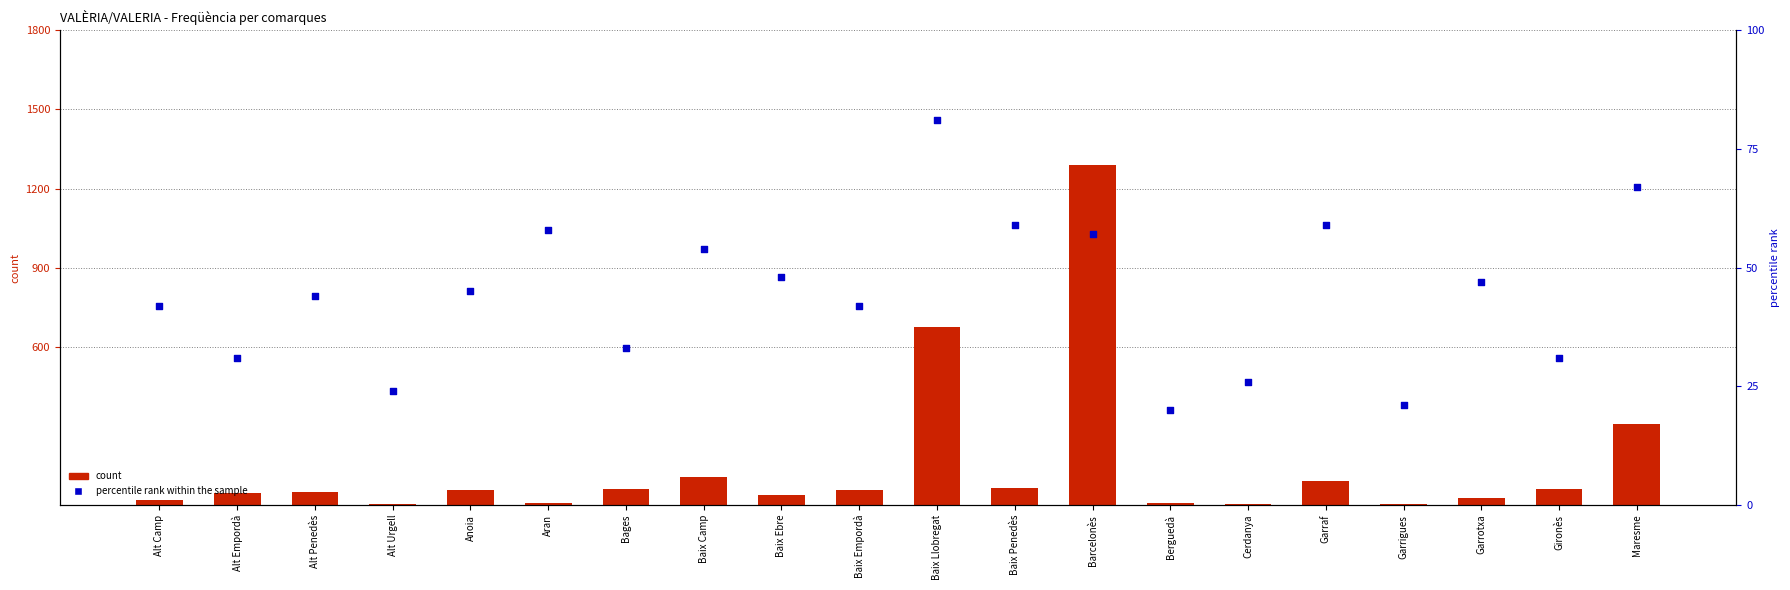

At which category is the sum across all series the highest?

Barcelonès